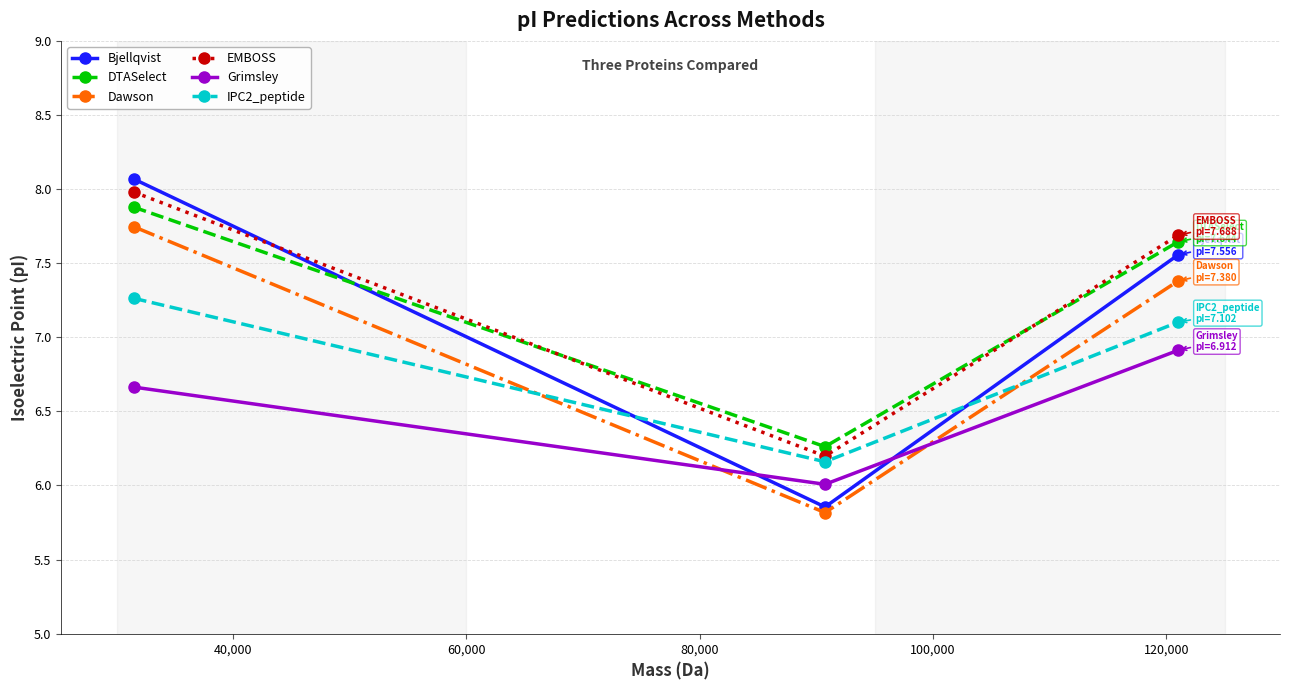

Which series has the widest spread of values?

Bjellqvist